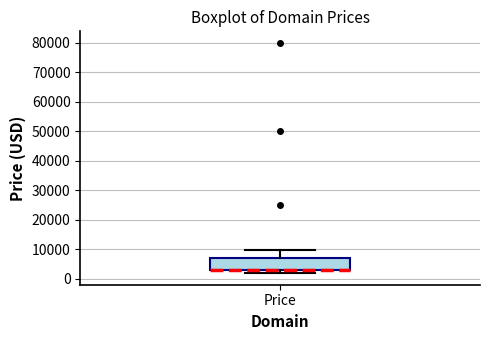

Transcribe this box plot: give where the median line is, the range the box spans, and where the two whiskers end, as read against the y-axis. The values are not printed on the chart, so give them approximately, as read against the axis.

median 3000 (drawn on the box's lower edge), box 3000 to 7000, whiskers 2000 to 10000